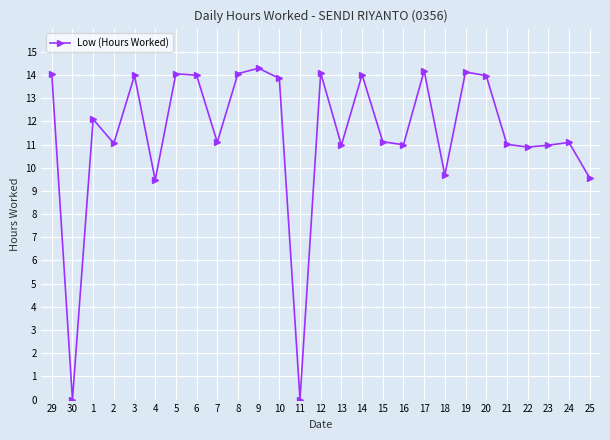

True or false: the data shows 11.1 at 15.

True